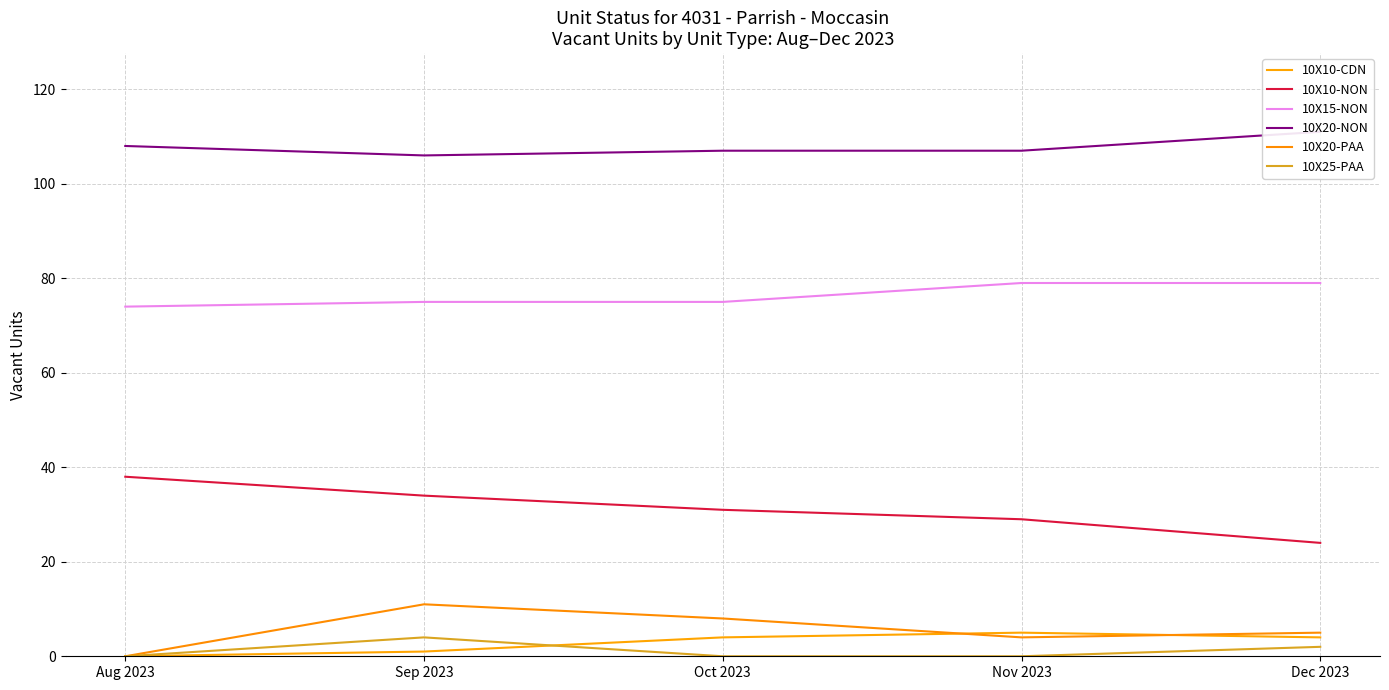

Reading left to right, transcribe all the data shown in this chart.

10X10-CDN: 0	1	4	5	4
10X10-NON: 38	34	31	29	24
10X15-NON: 74	75	75	79	79
10X20-NON: 108	106	107	107	111
10X20-PAA: 0	11	8	4	5
10X25-PAA: 0	4	0	0	2